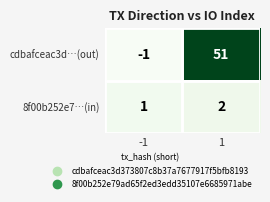

Is it true that 8f00b252e7…(in) equals 1 at -1?

True